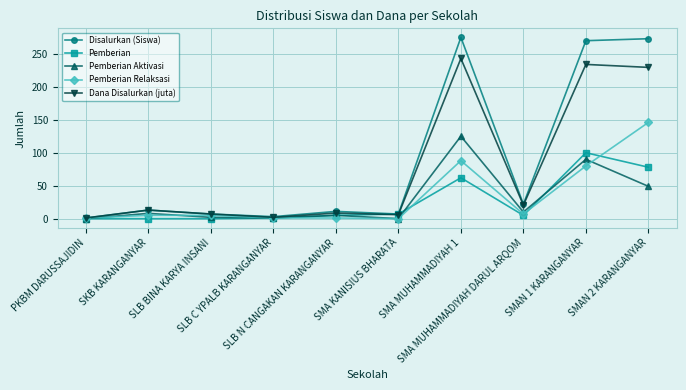

What is the label of the 3rd point from the right?

SMA MUHAMMADIYAH DARUL ARQOM